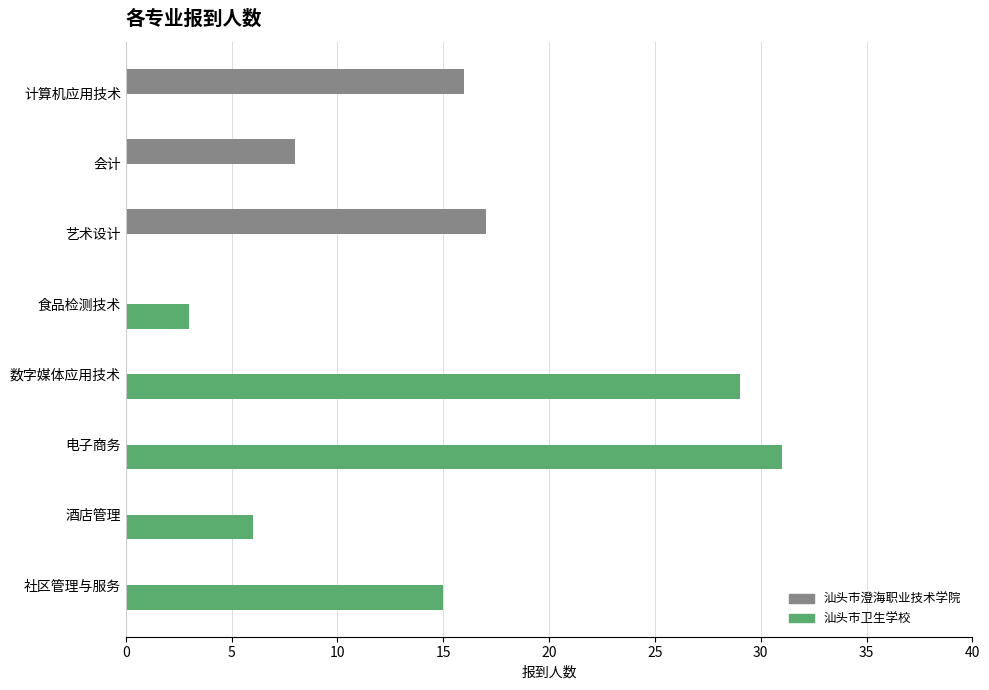

Between 计算机应用技术 and 食品检测技术, which series saw the biggest shift?

汕头市澄海职业技术学院